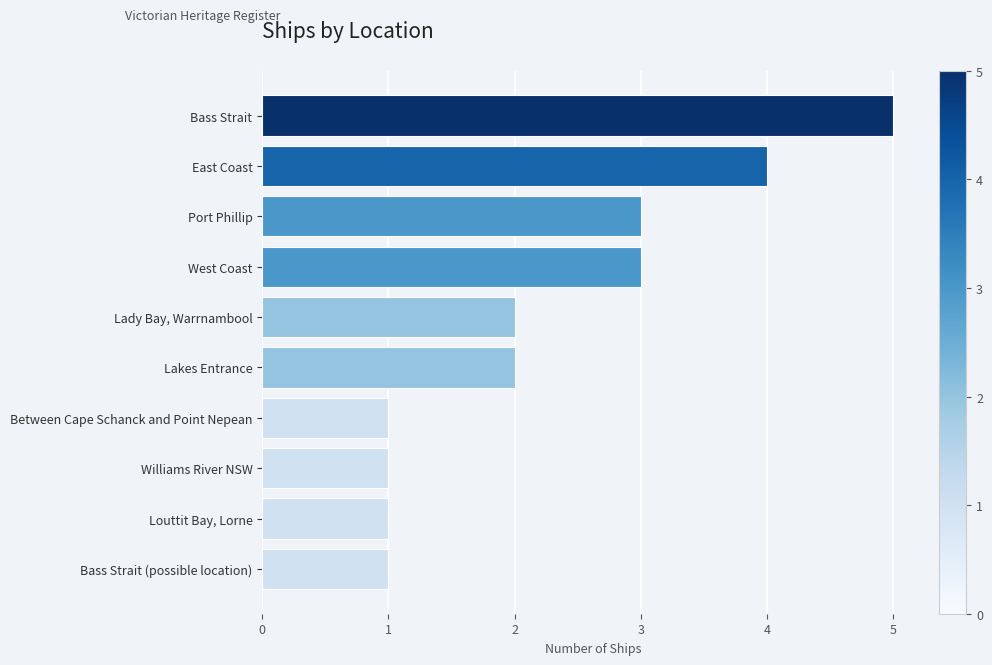

What is the sum of the values at Lady Bay, Warrnambool and Lakes Entrance?

4